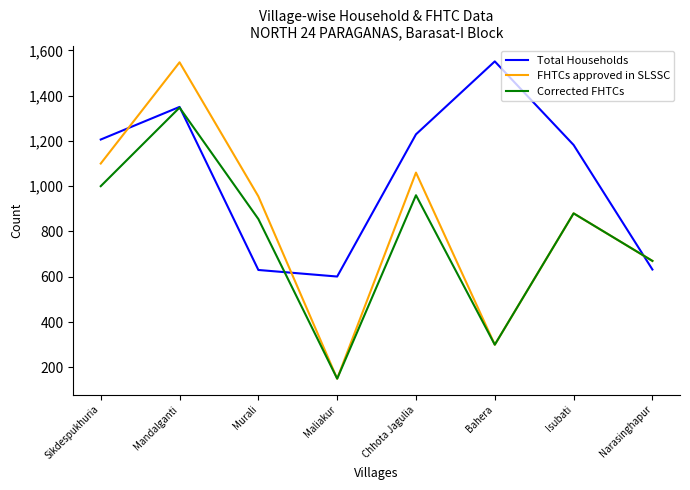

At which category does Corrected FHTCs reach its first local peak?

Mandalganti